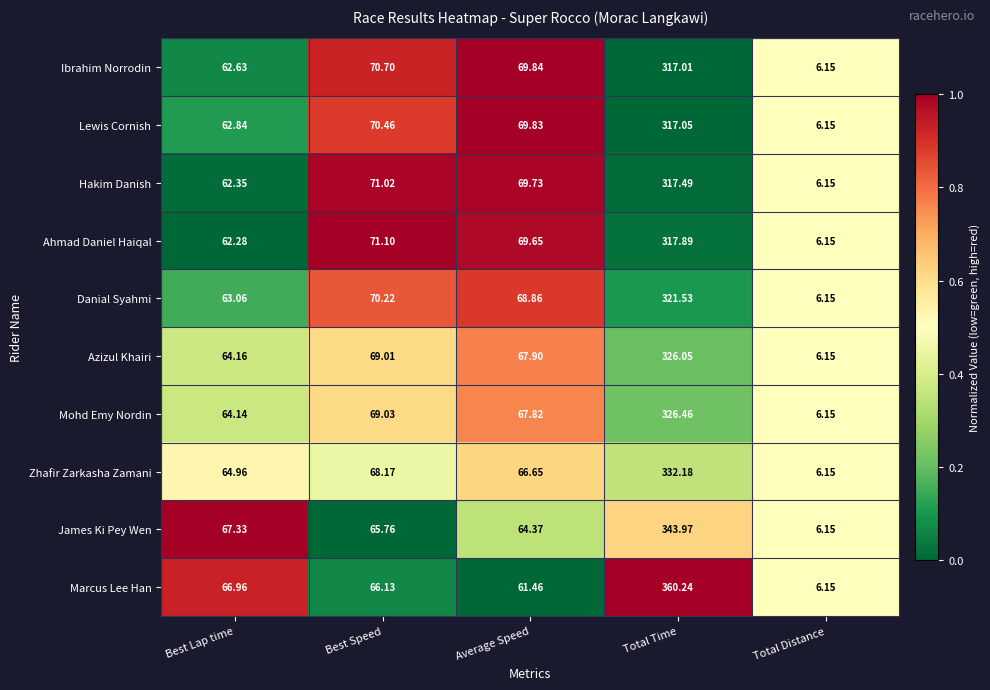

At which category is the sum across all series the highest?

Total Time